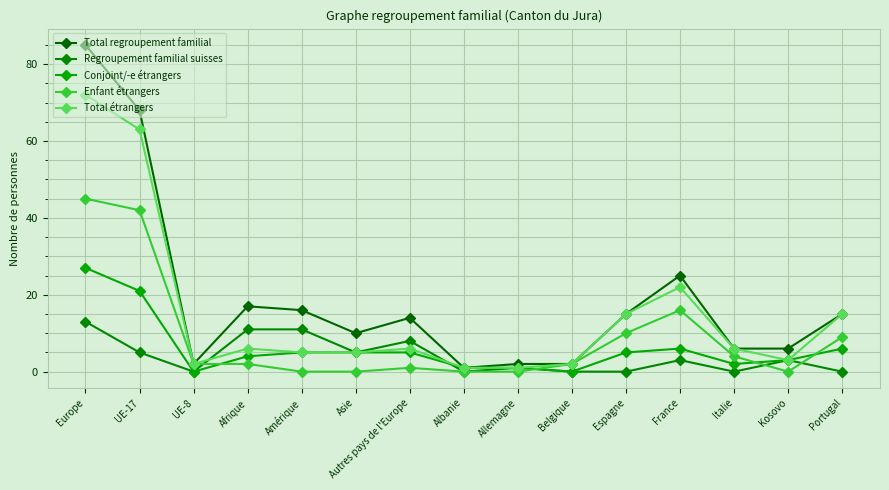

Rank the categories by Total regroupement familial value from highest to lowest.

Europe, UE-17, France, Afrique, Amérique, Espagne, Portugal, Autres pays de l'Europe, Asie, Italie, Kosovo, UE-8, Allemagne, Belgique, Albanie